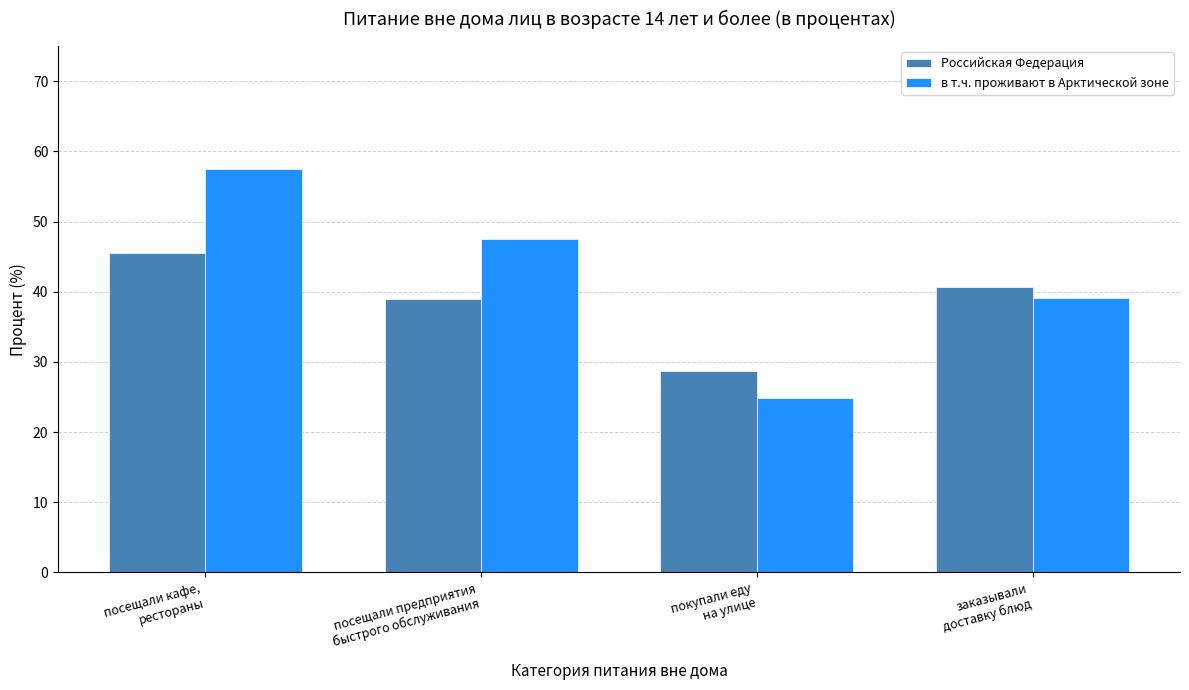

At which category does the chart reach its peak across all series?

посещали кафе,
рестораны